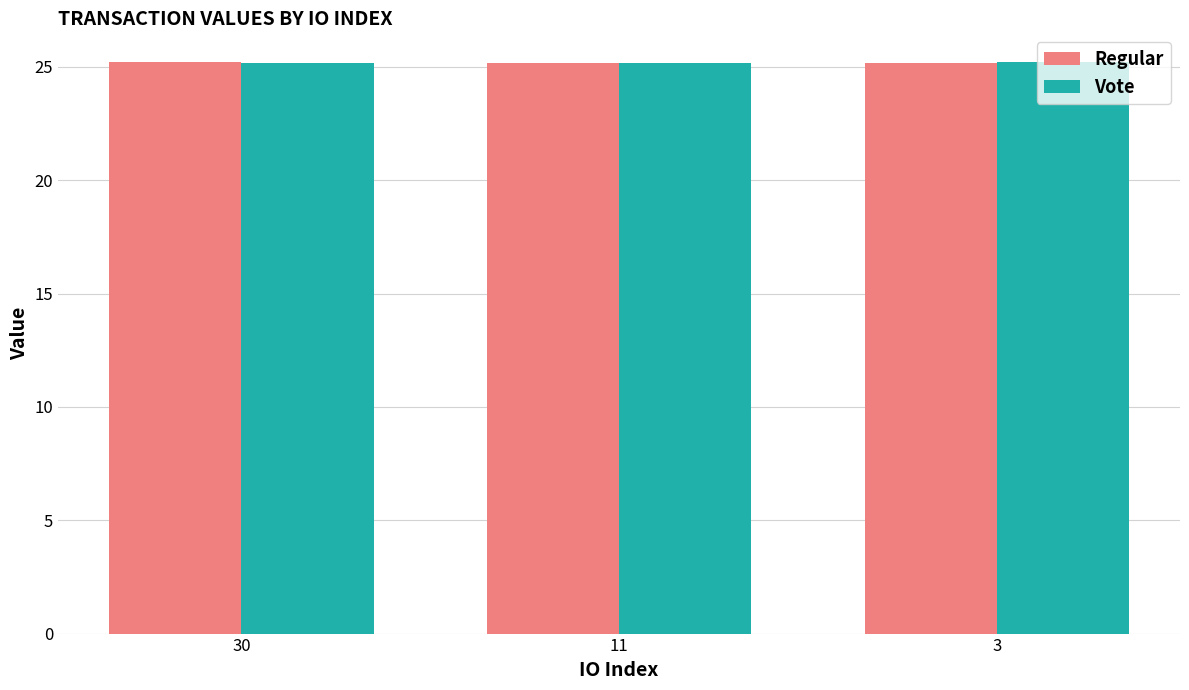

The Vote series shows 25.2 at 30. True or false?

True